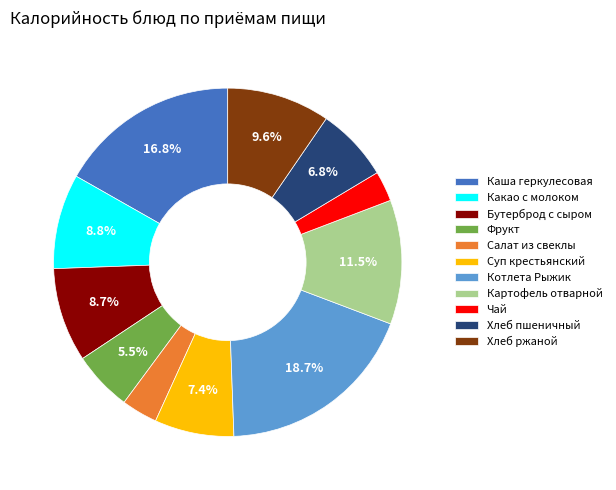

Is there a majority slice in this chart?

No